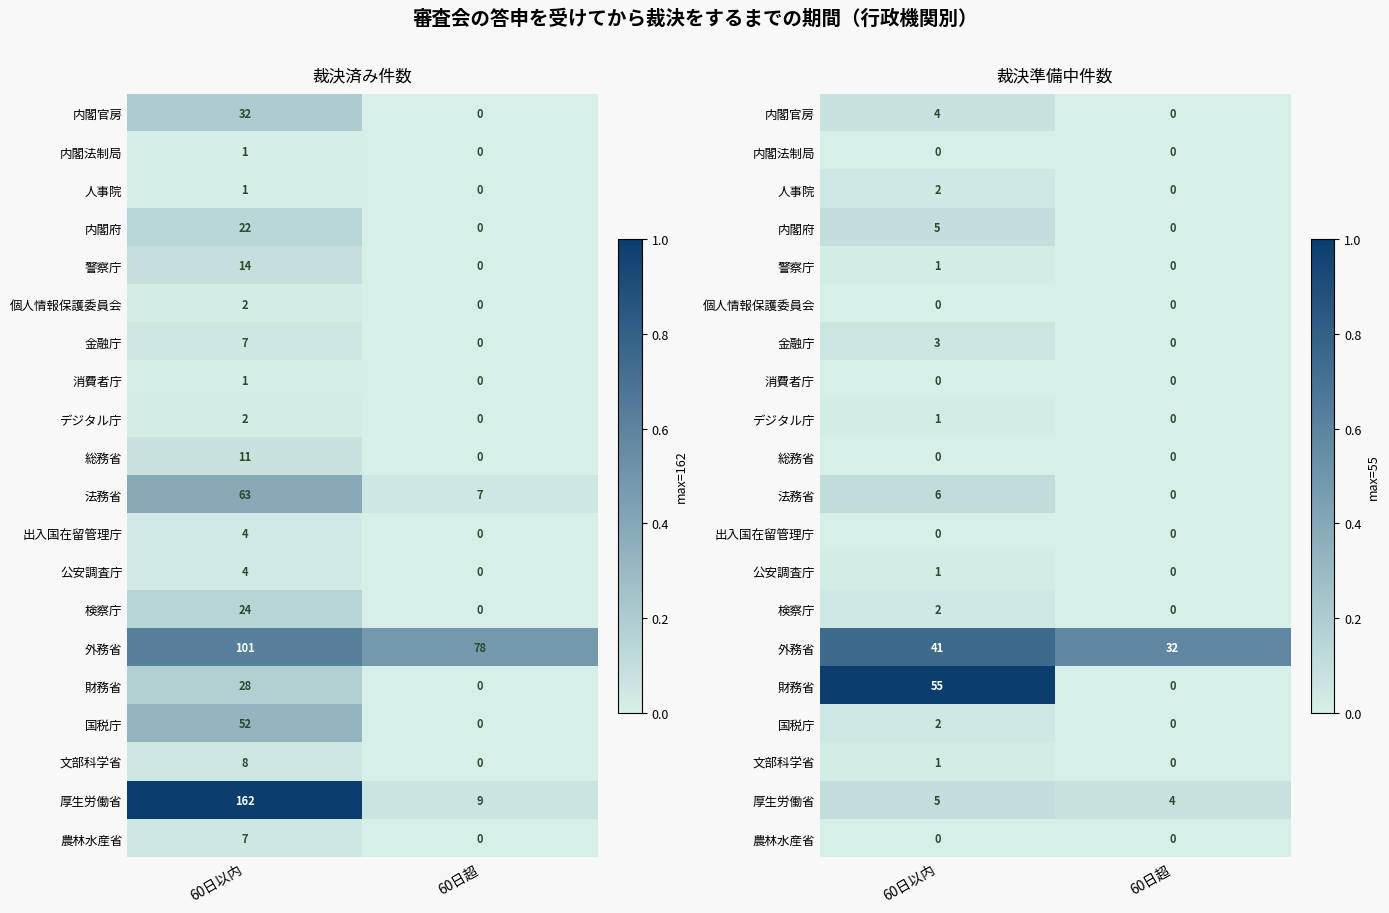

Where is 金融庁 nearest to the value 0?

60日超